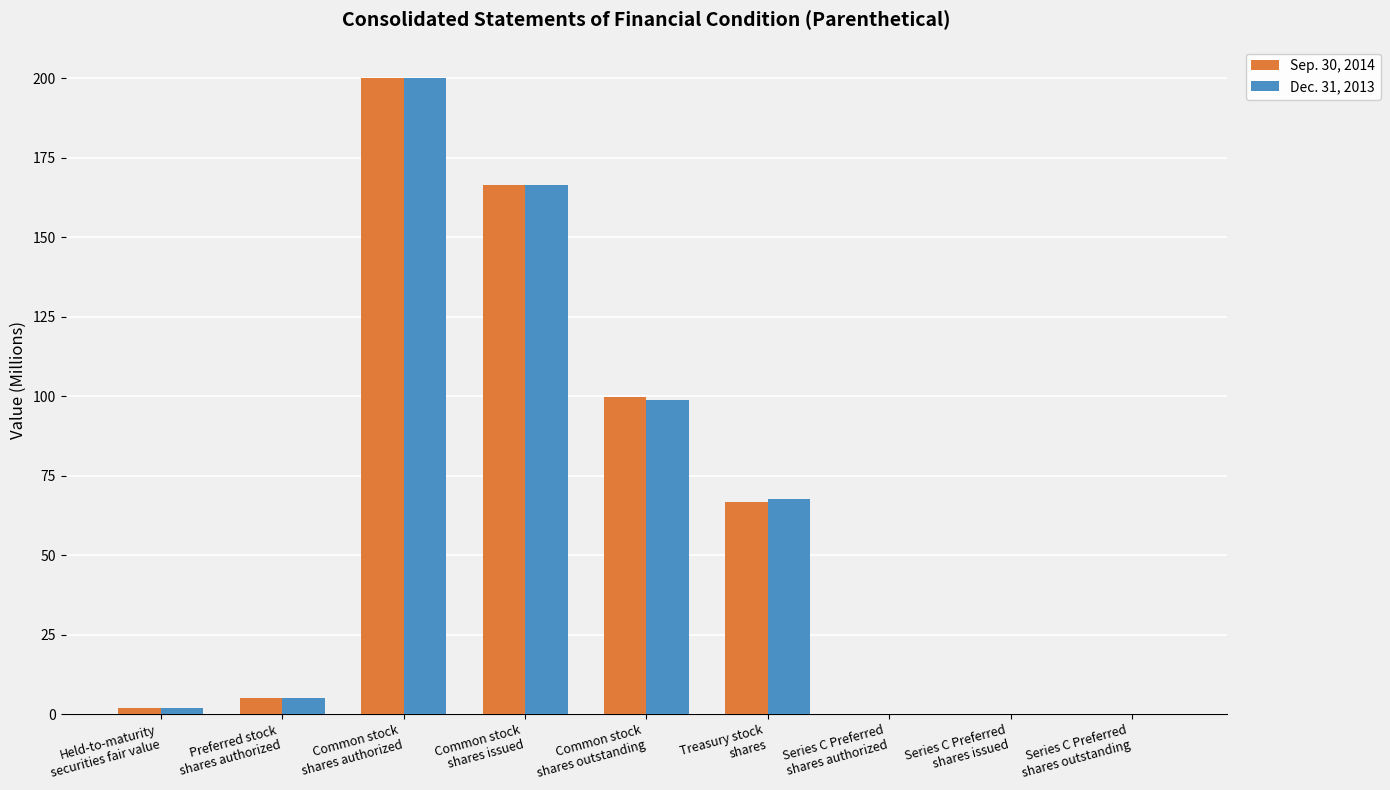

Count the number of categories in the chart.

9